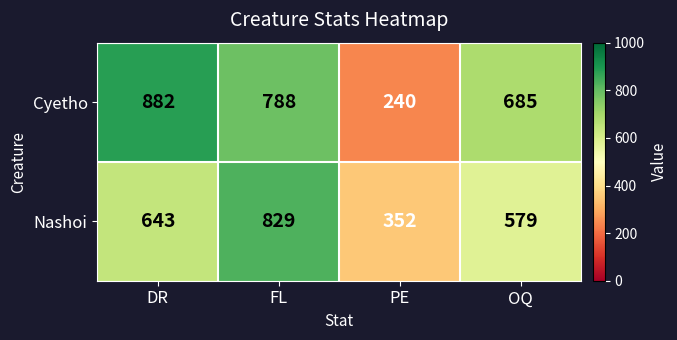

What is the difference between the highest and lowest values at FL?

41